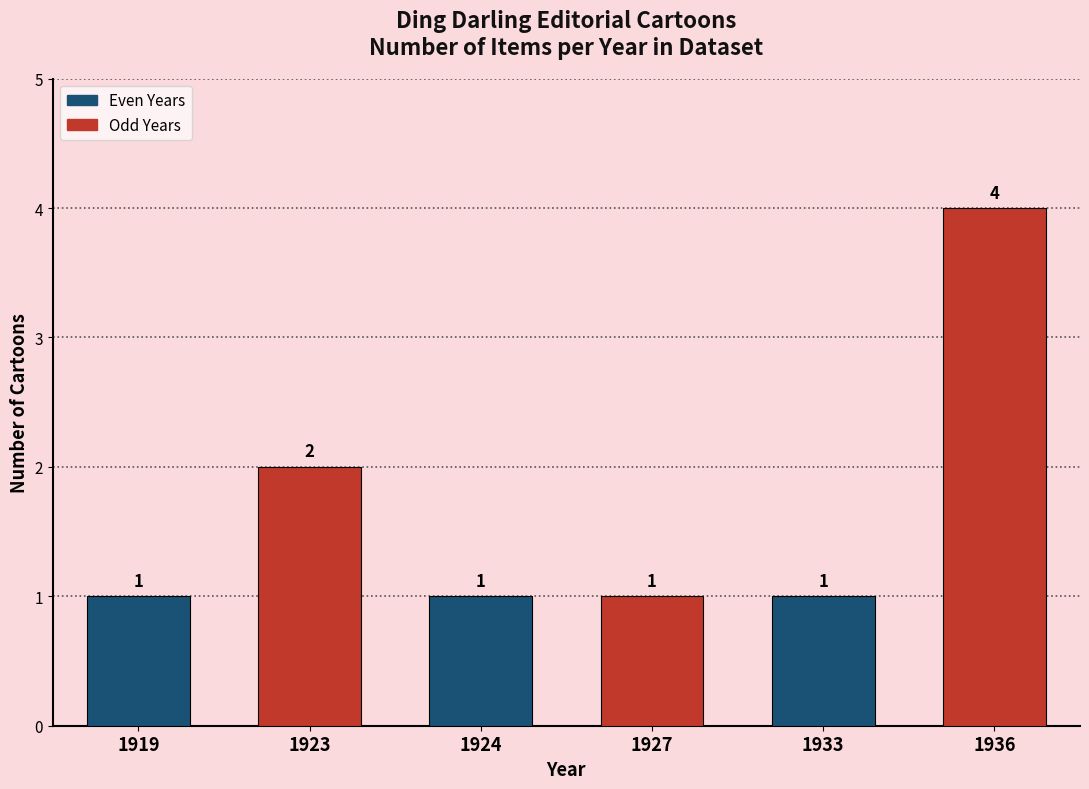

What is the value of the 1st bar from the left?

1